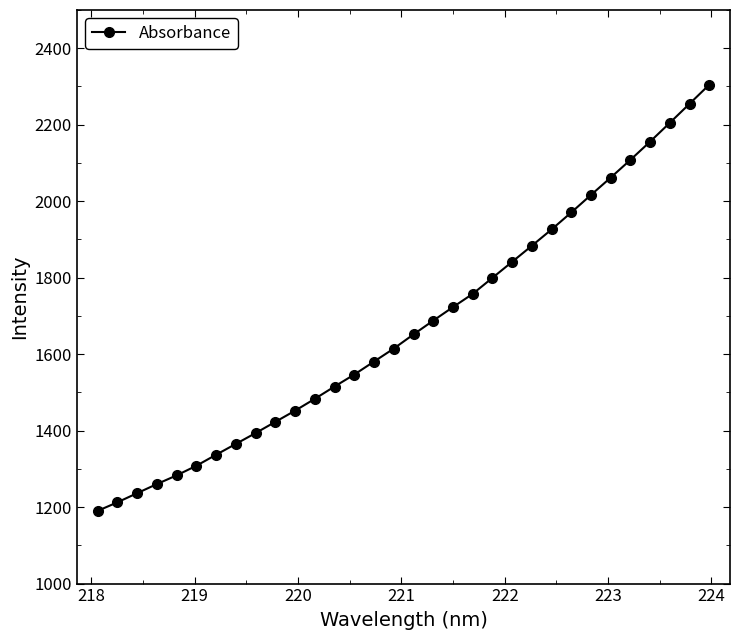

What is the average value?

1673.5